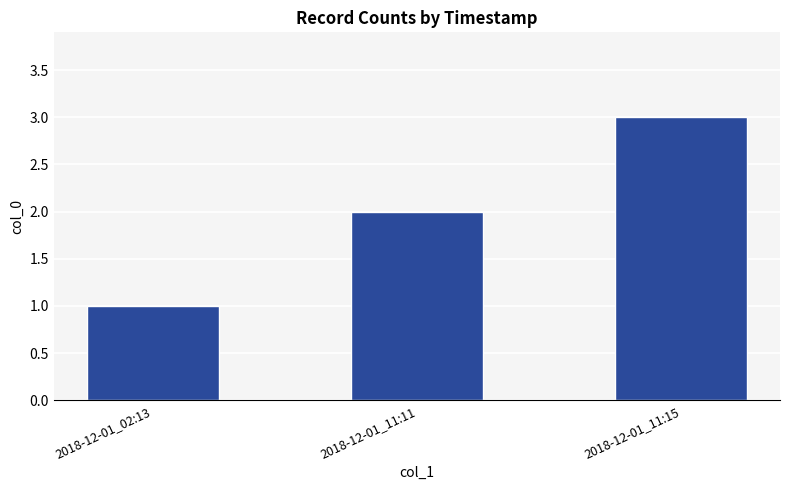

Which category has the lowest value across all series?

2018-12-01_02:13